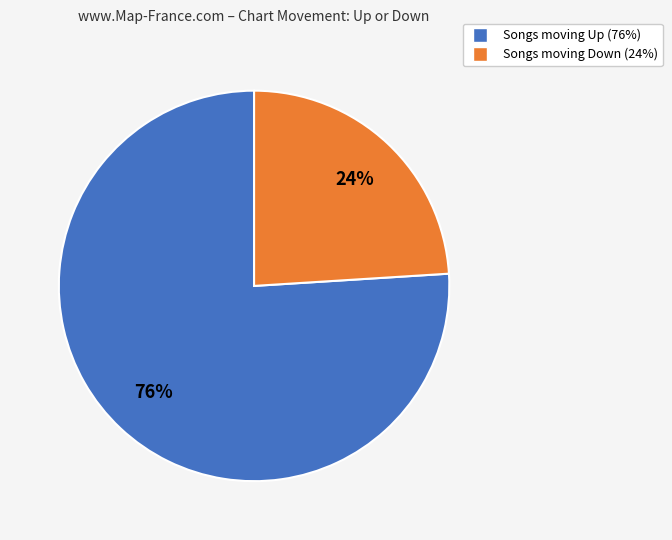

How many slices are in this pie chart?

2